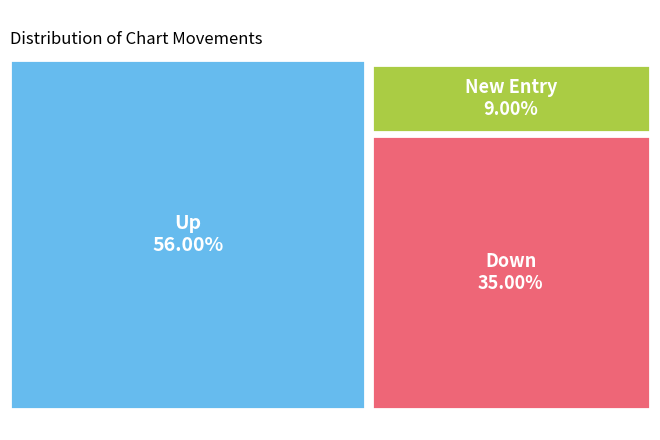

To the nearest percent, what is the difference between the down and up slice percentages?

21%